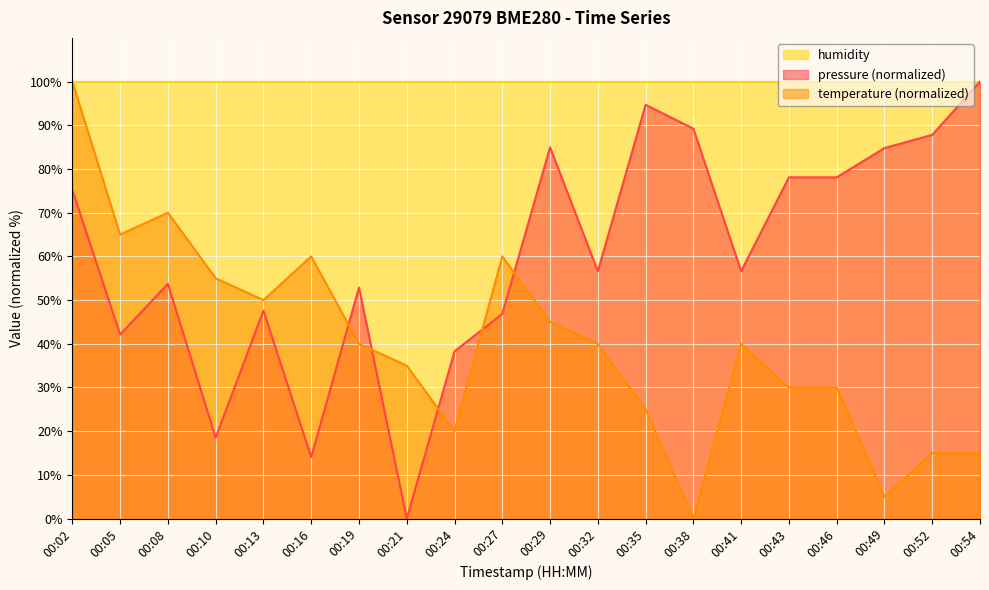

Where does the pressure series first go above 56?

00:02